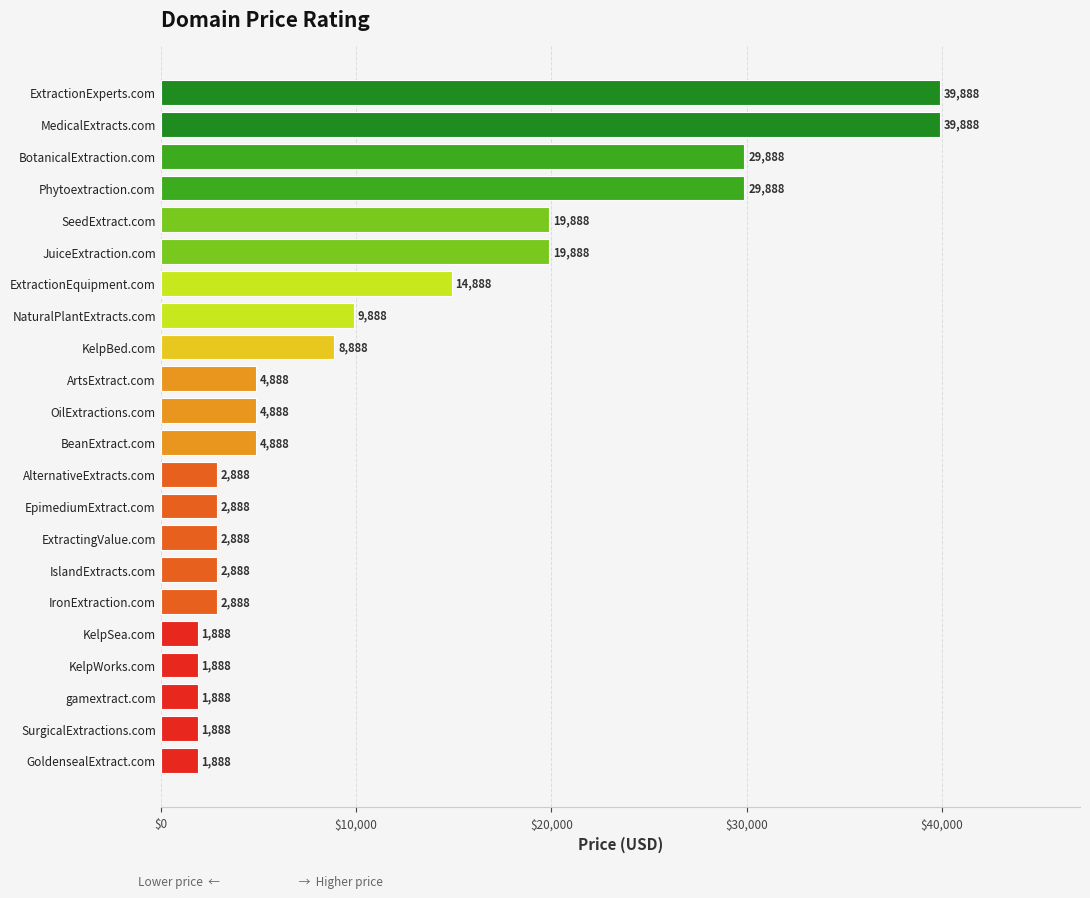

Read the value at JuiceExtraction.com.

19888